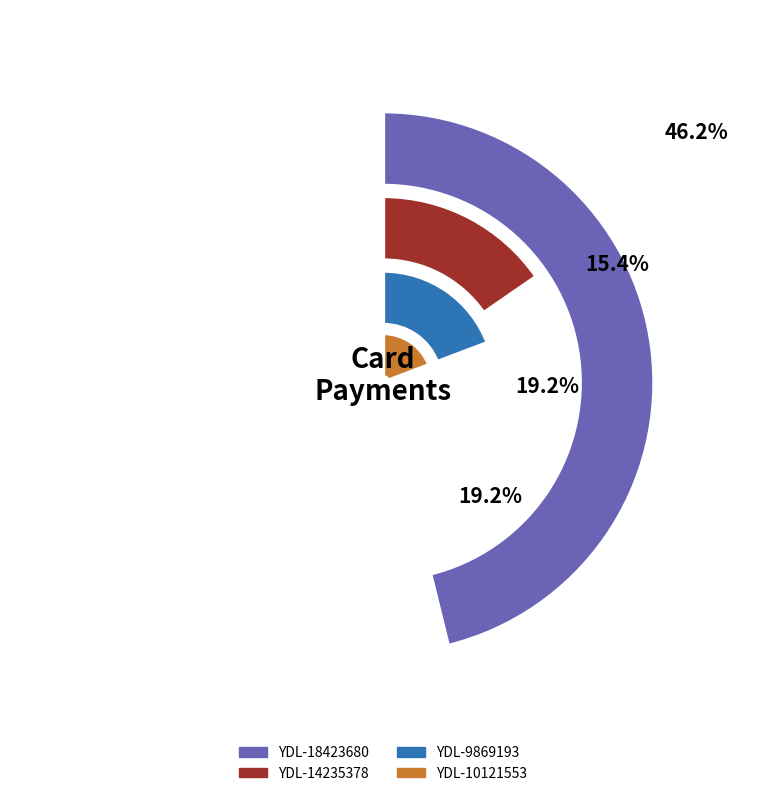

Combined, do YDL-10121553 and YDL-9869193 account for over 50%?

No